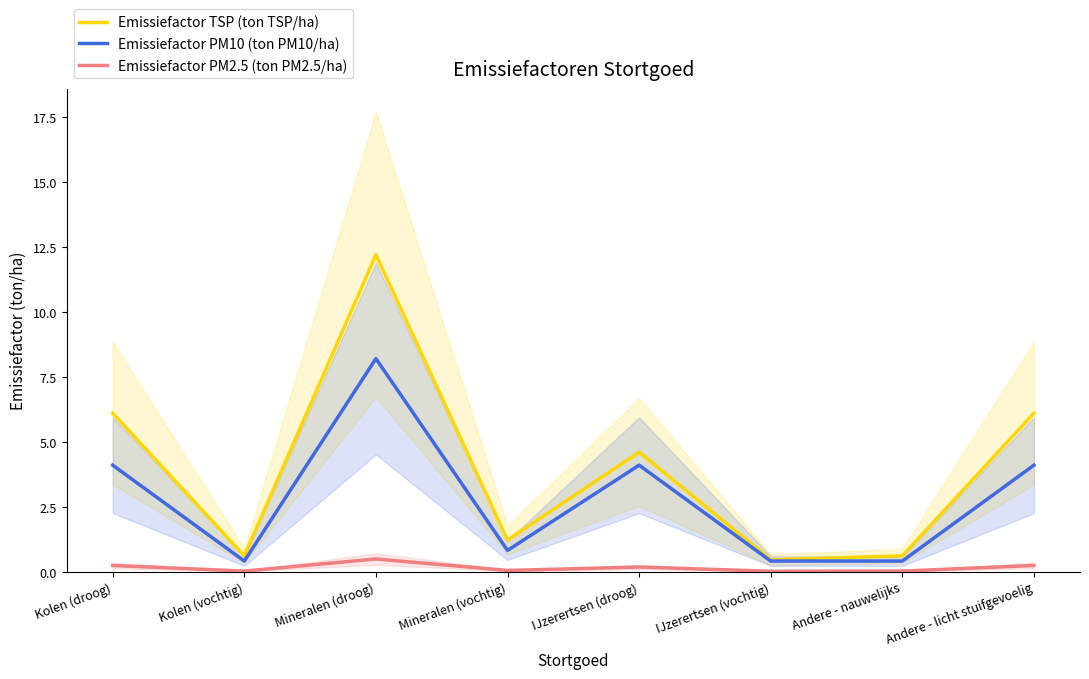

List the series in order of their peak value, highest first.

Emissiefactor TSP (ton TSP/ha), Emissiefactor PM10 (ton PM10/ha), Emissiefactor PM2.5 (ton PM2.5/ha)